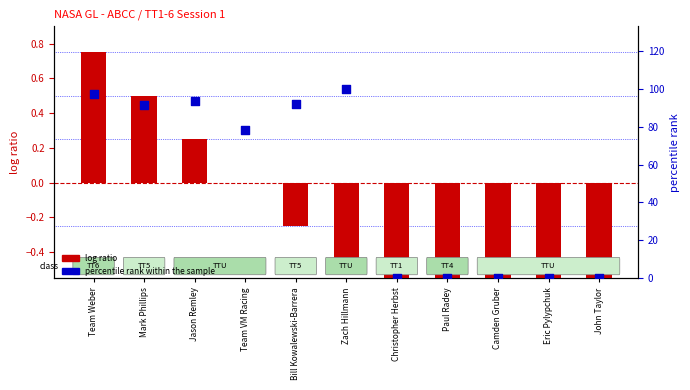

At how many categories does at least one series exceed 16?

6